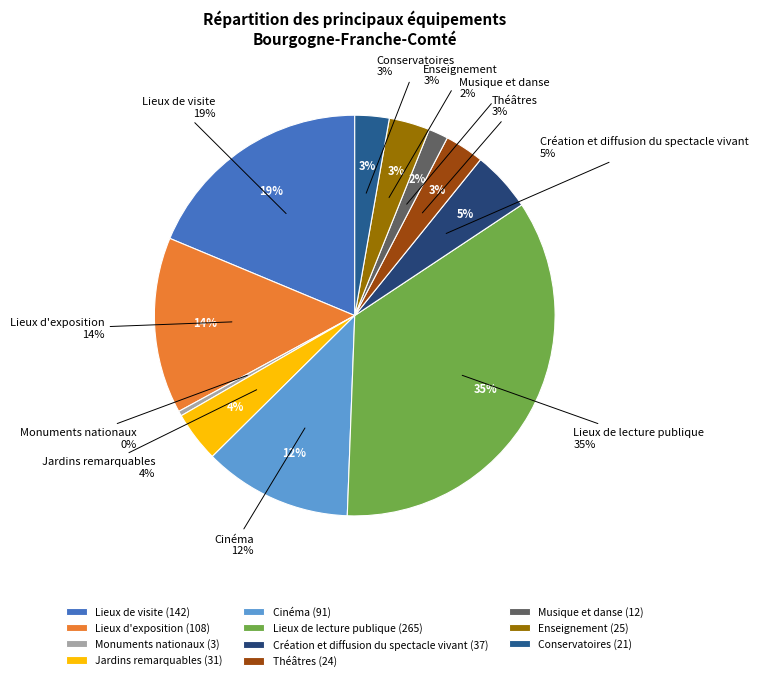

Is Lieux d'exposition the majority of the pie?

No